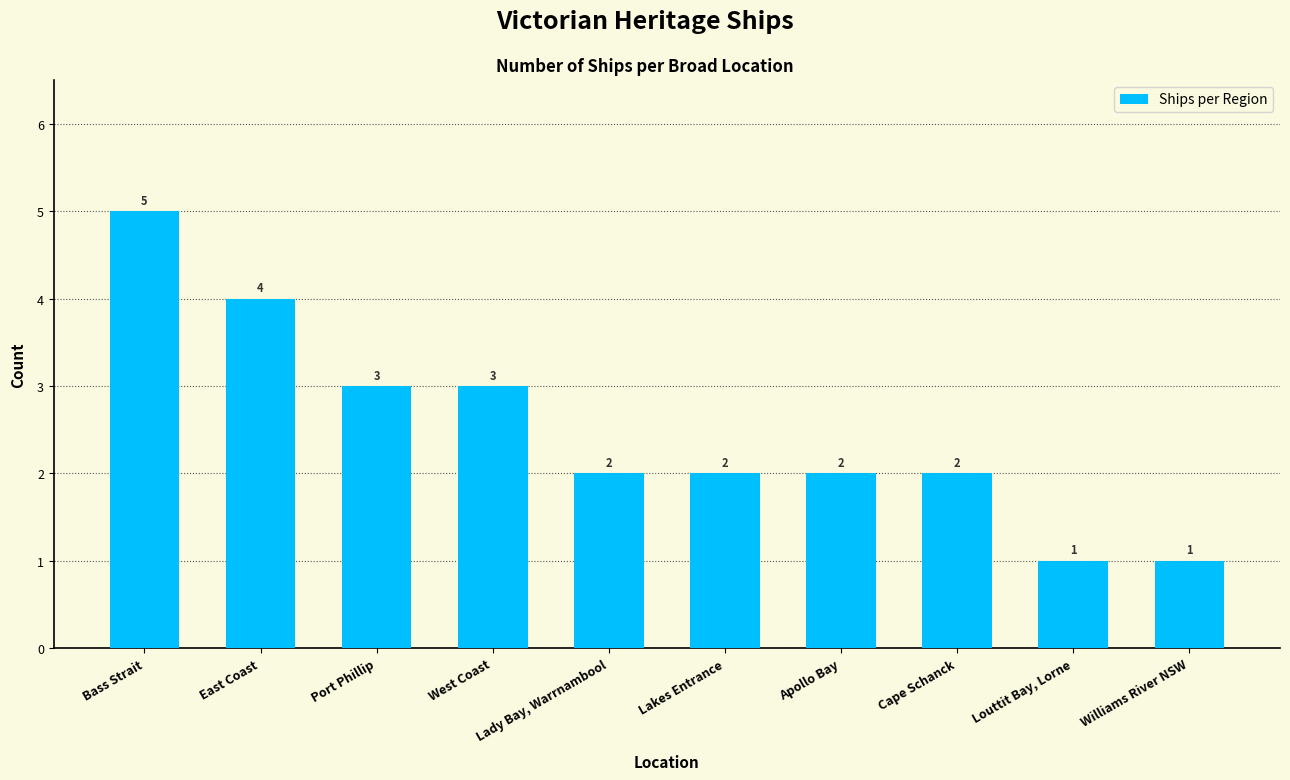

What is the change in value from Port Phillip to Williams River NSW?

-2